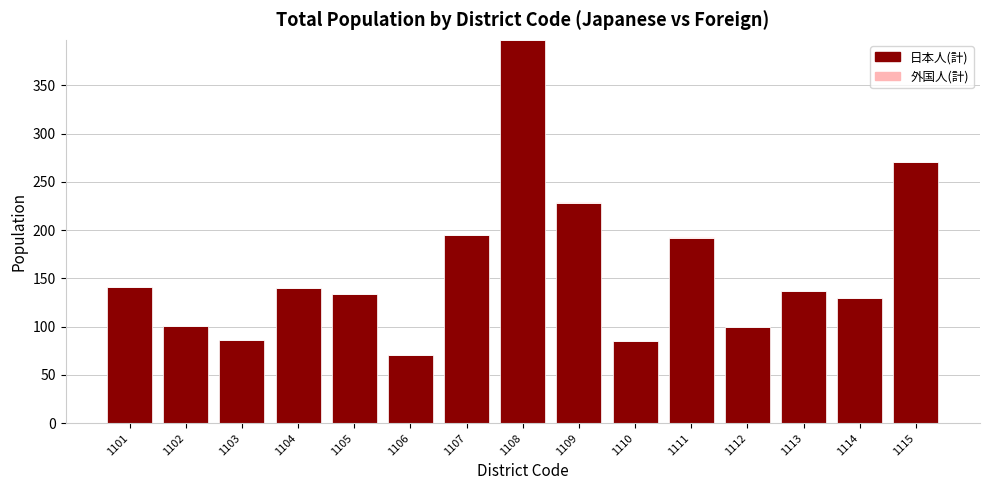

What is the total value across all series at 1113?

137